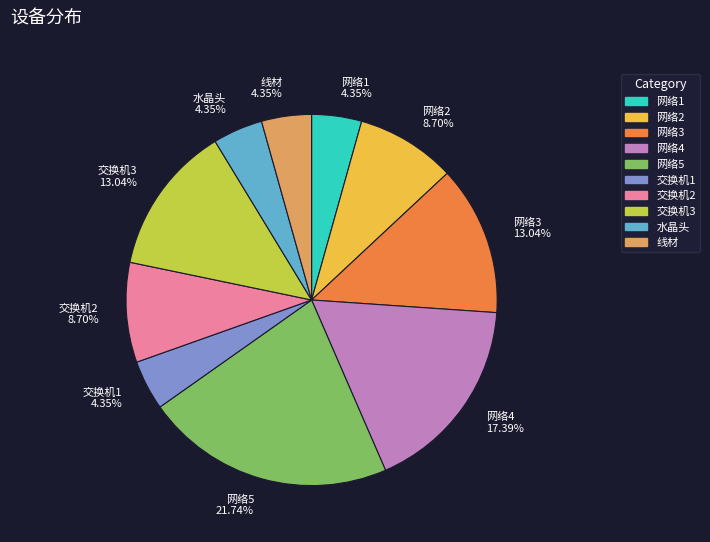

The 网络3 slice represents 13% of the pie. True or false?

True